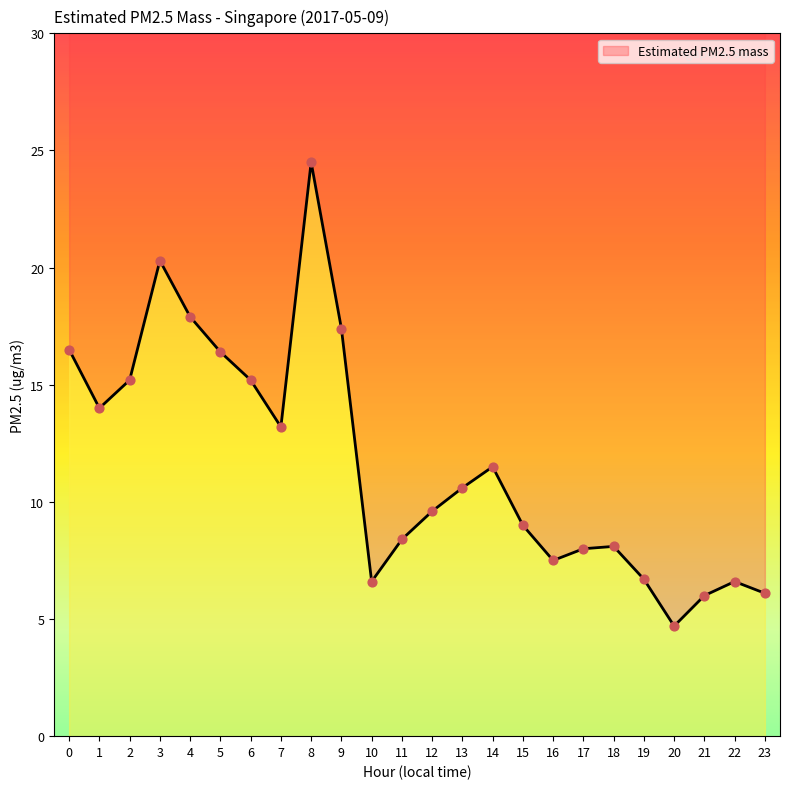

What is the ratio of the value at 4 to the value at 17?

2.2